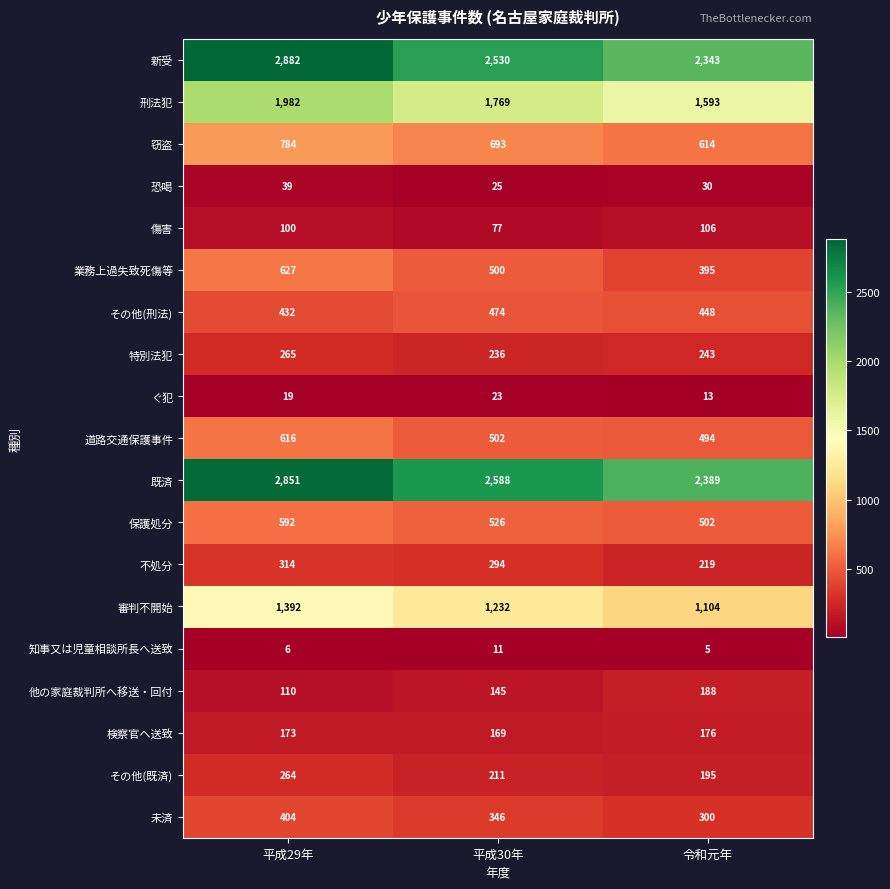

At which category does the chart reach its peak across all series?

平成29年